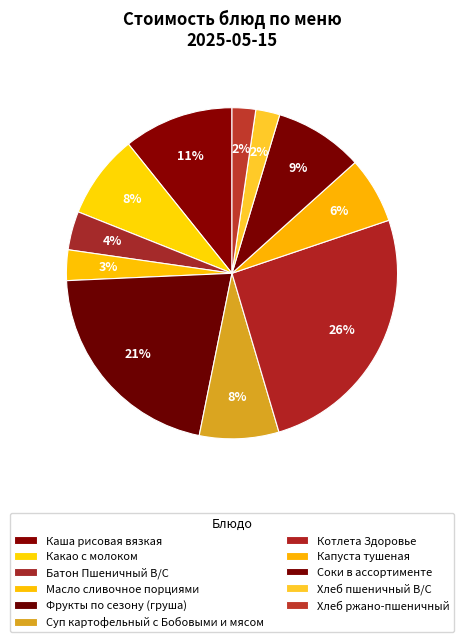

How many slices are in this pie chart?

11